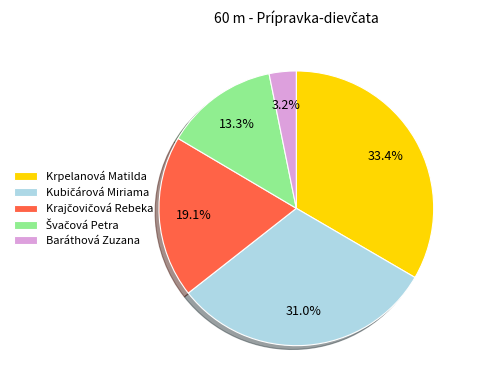

How many slices are in this pie chart?

5